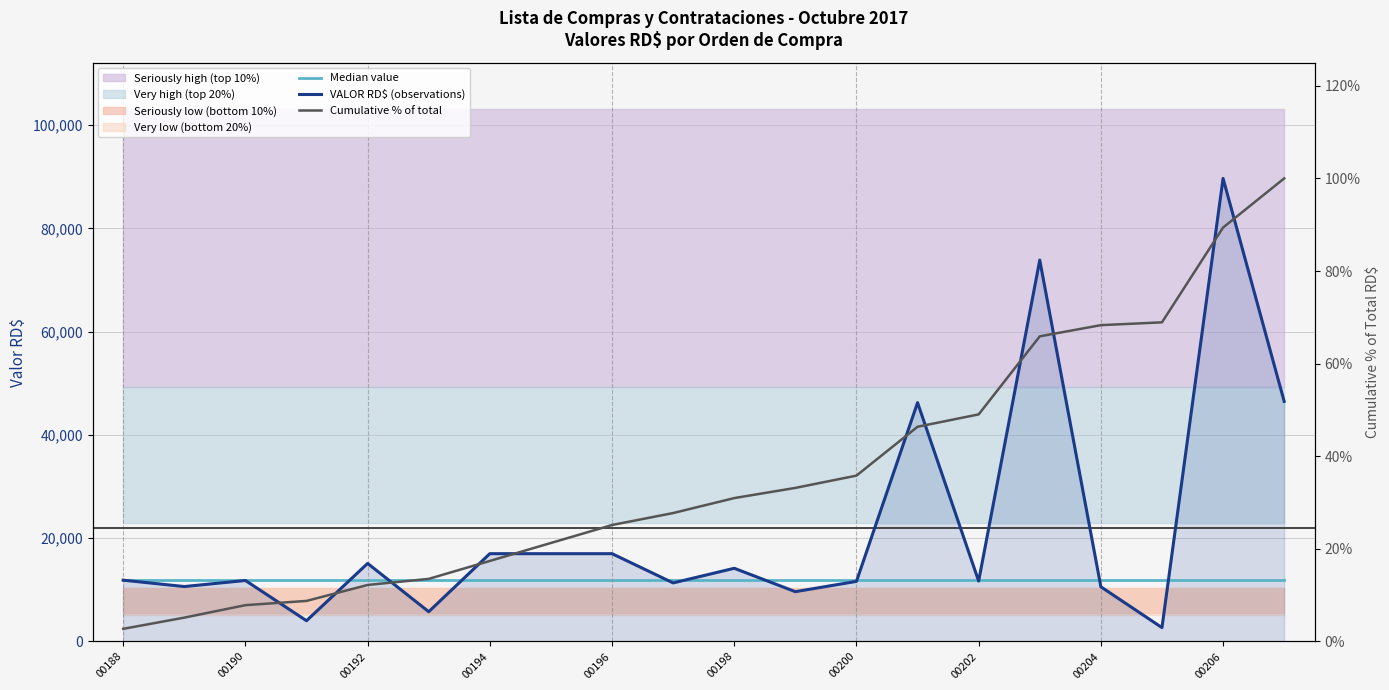

What is the value of the Median value point at the 1st from the left?

11829.5